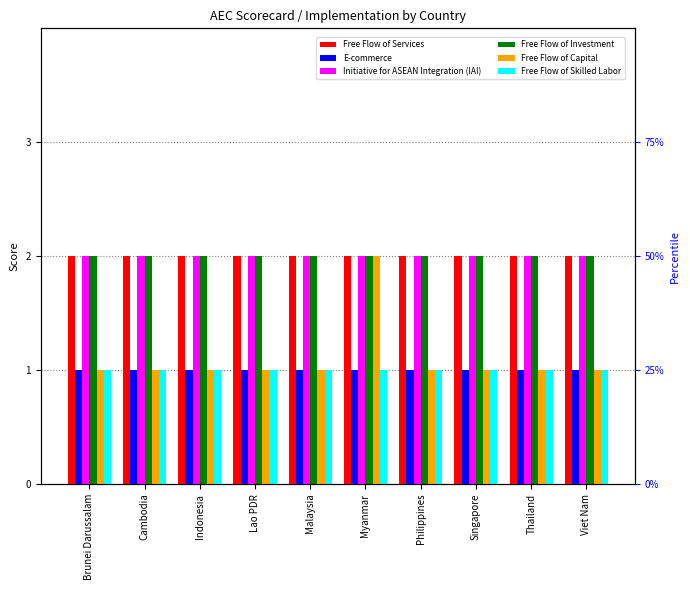

How many categories are shown in the chart?

10